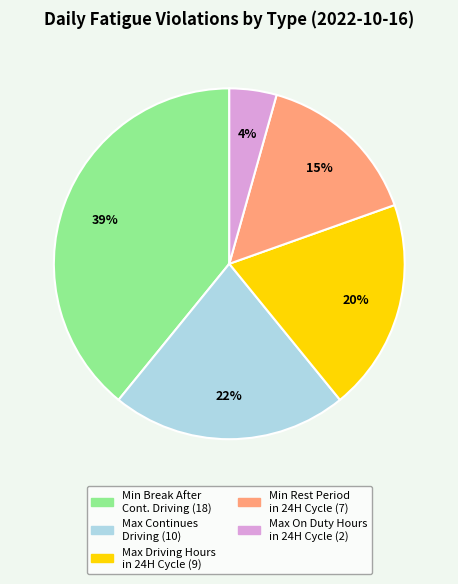

Is there a majority slice in this chart?

No